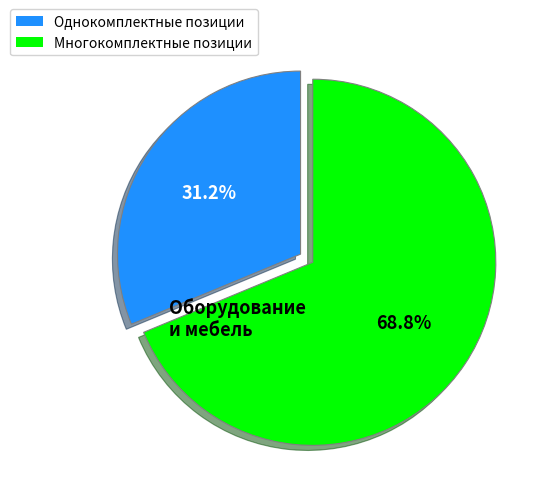

Do Многокомплектные позиции and Однокомплектные позиции together represent more than half of the pie?

Yes